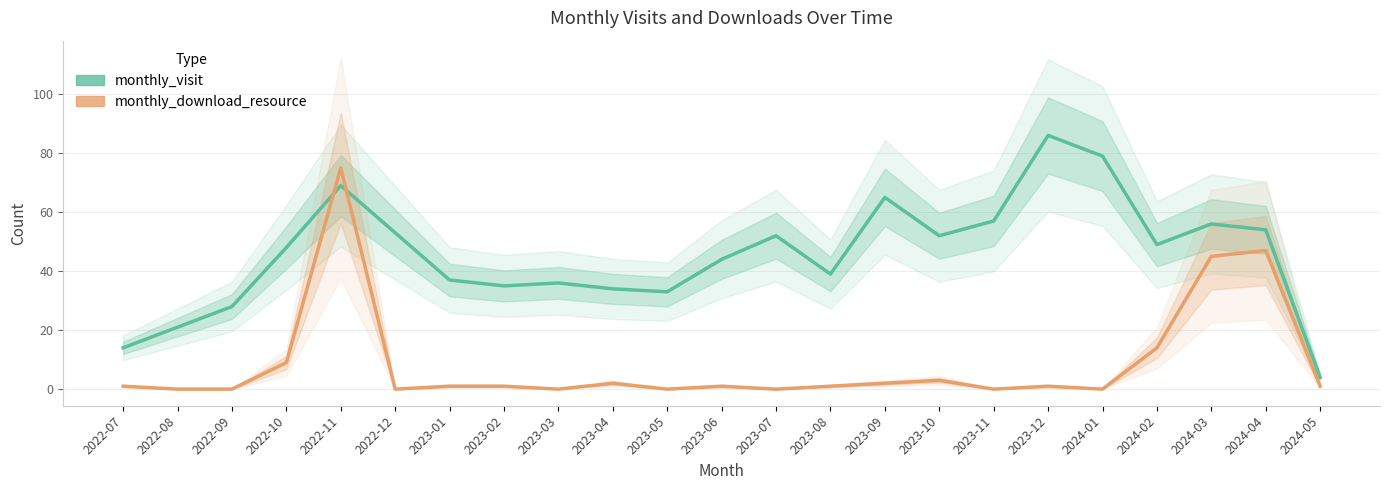

The monthly_download_resource series shows 2 at 2023-12. True or false?

False